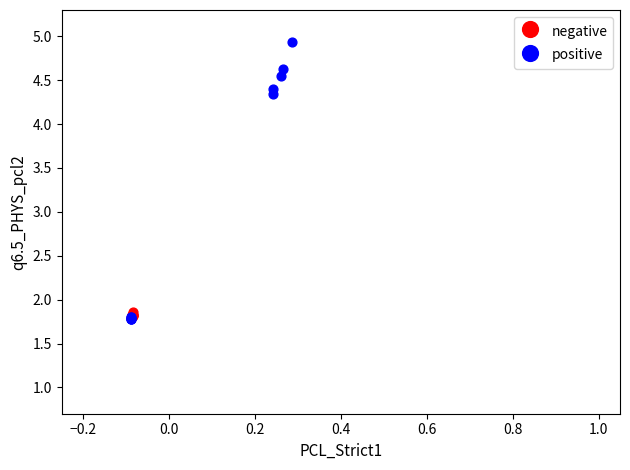

Which series reaches the maximum Y coordinate?

positive